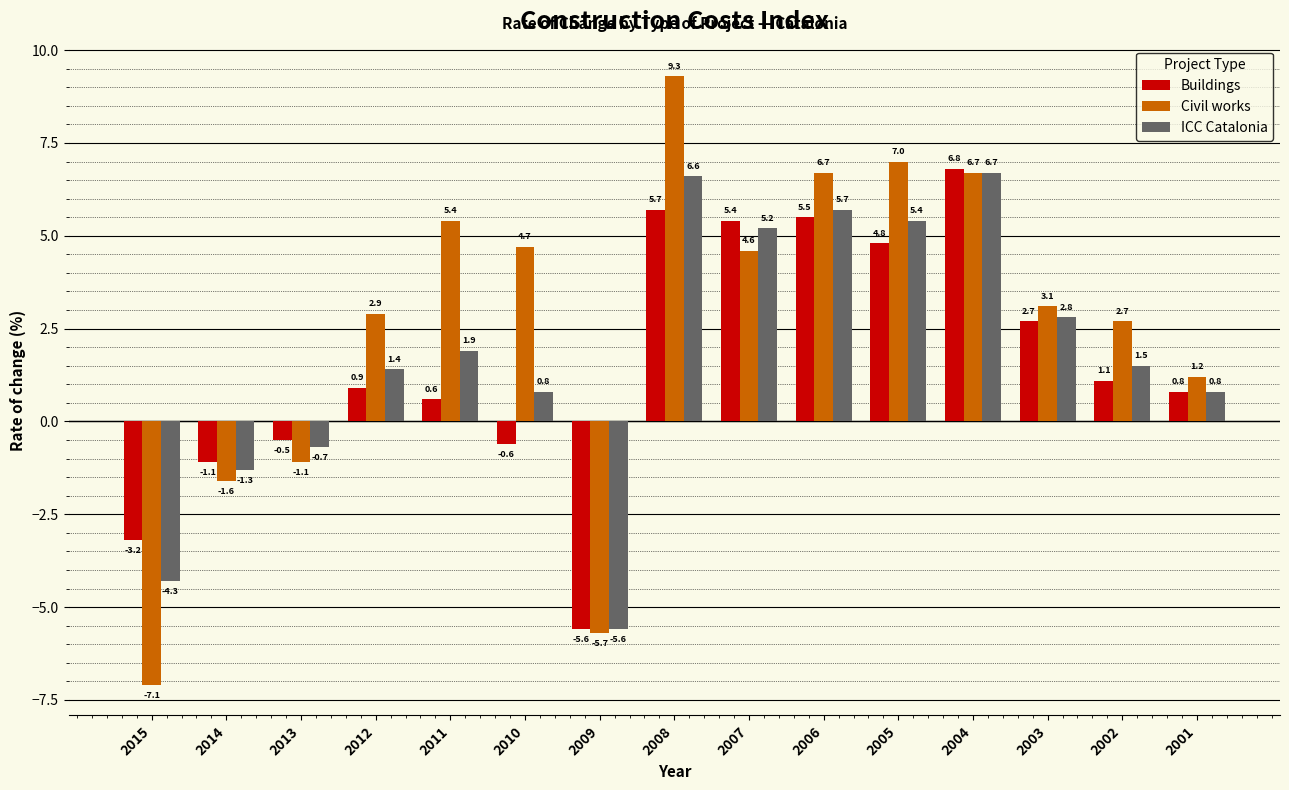

At which label does Civil works reach its peak?

2008